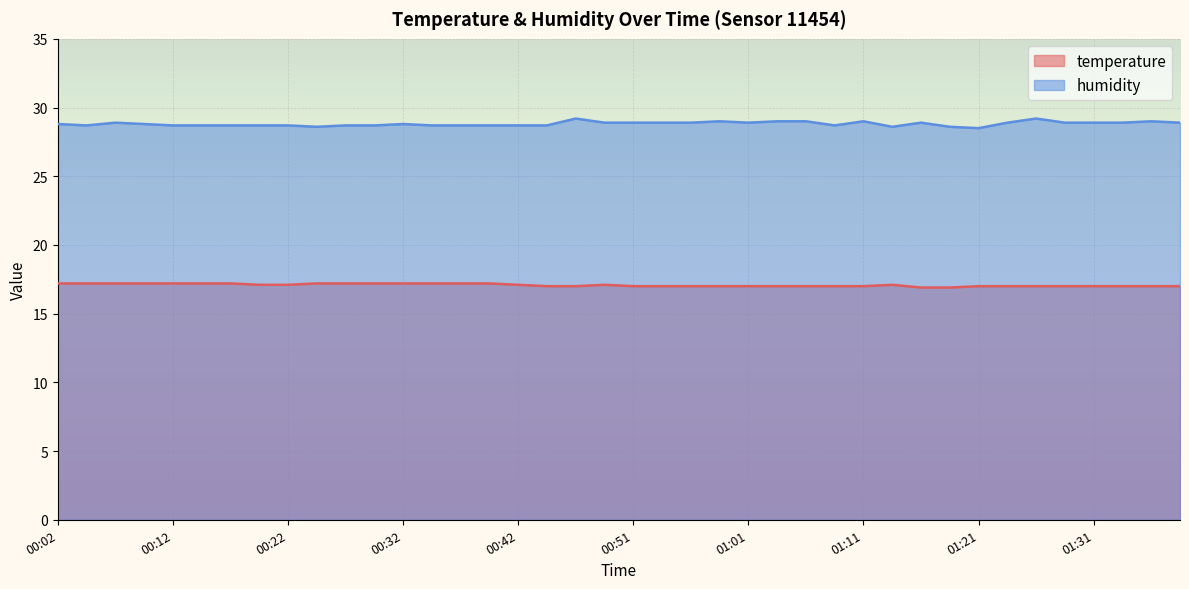

Is the value of temperature at 00:19 greater than the value of humidity at 00:51?

No